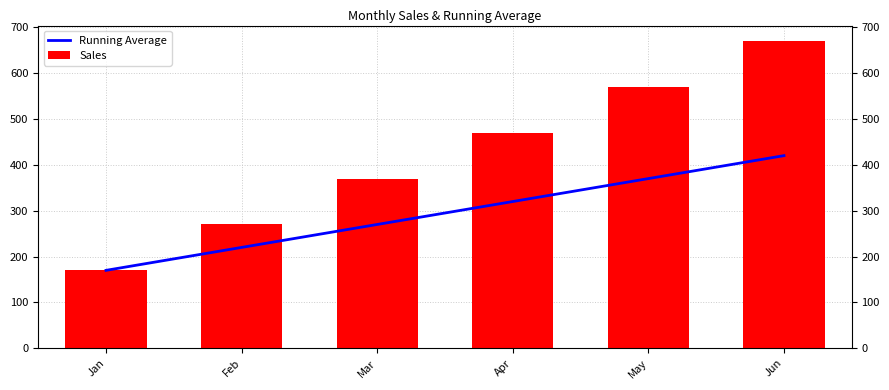

Is the value of Running Average at Jun greater than the value of Sales at Feb?

Yes